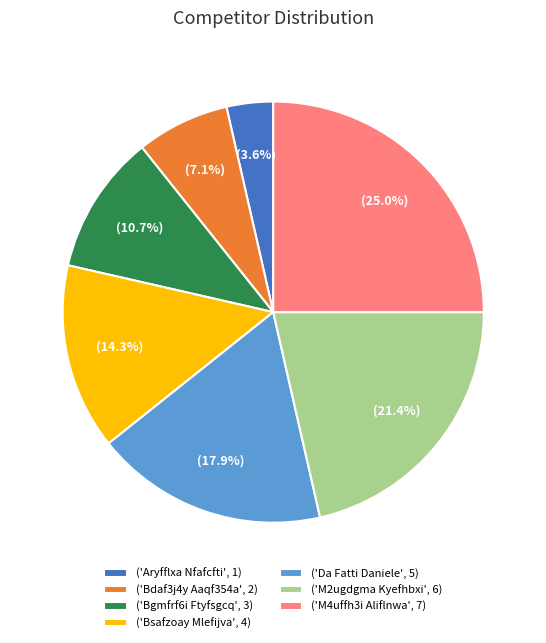

Count the number of slices in the pie.

7